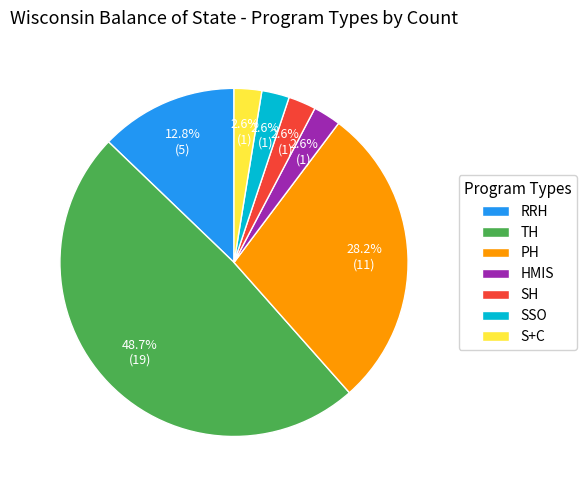

How many segments does this pie chart have?

7